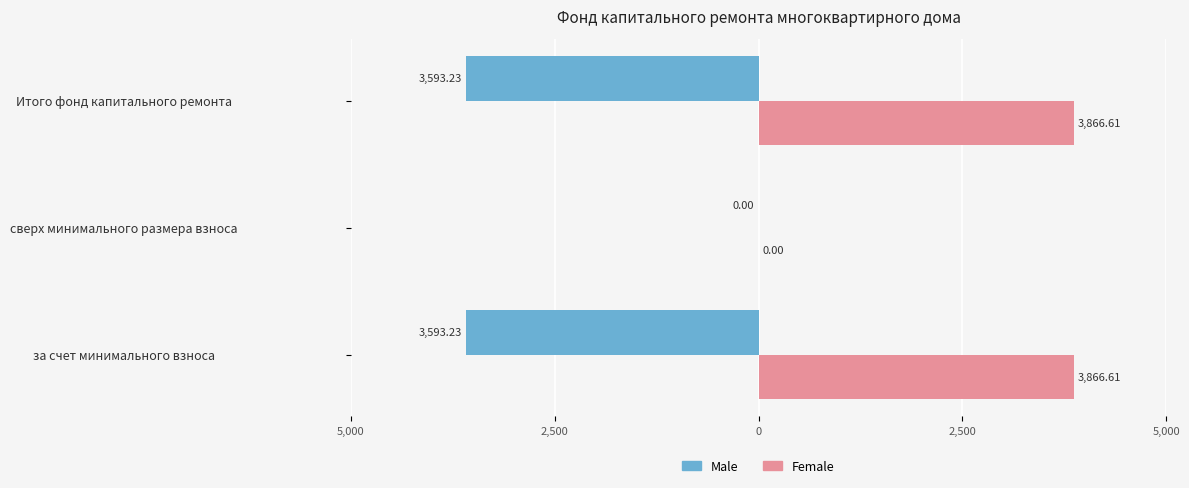

What are all the series names shown in the legend?

Male, Female